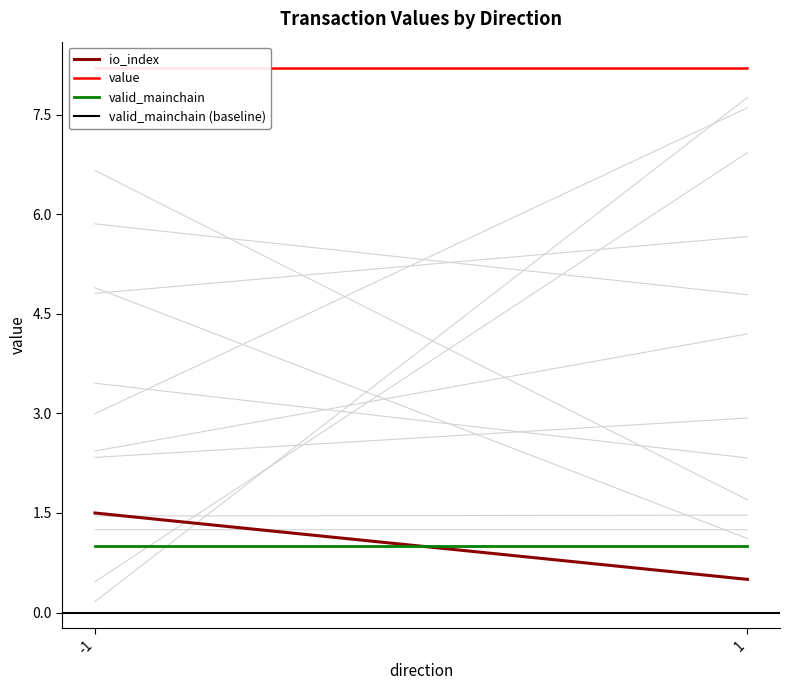

What is the sum of the io_index values at 1 and -1?

2.0